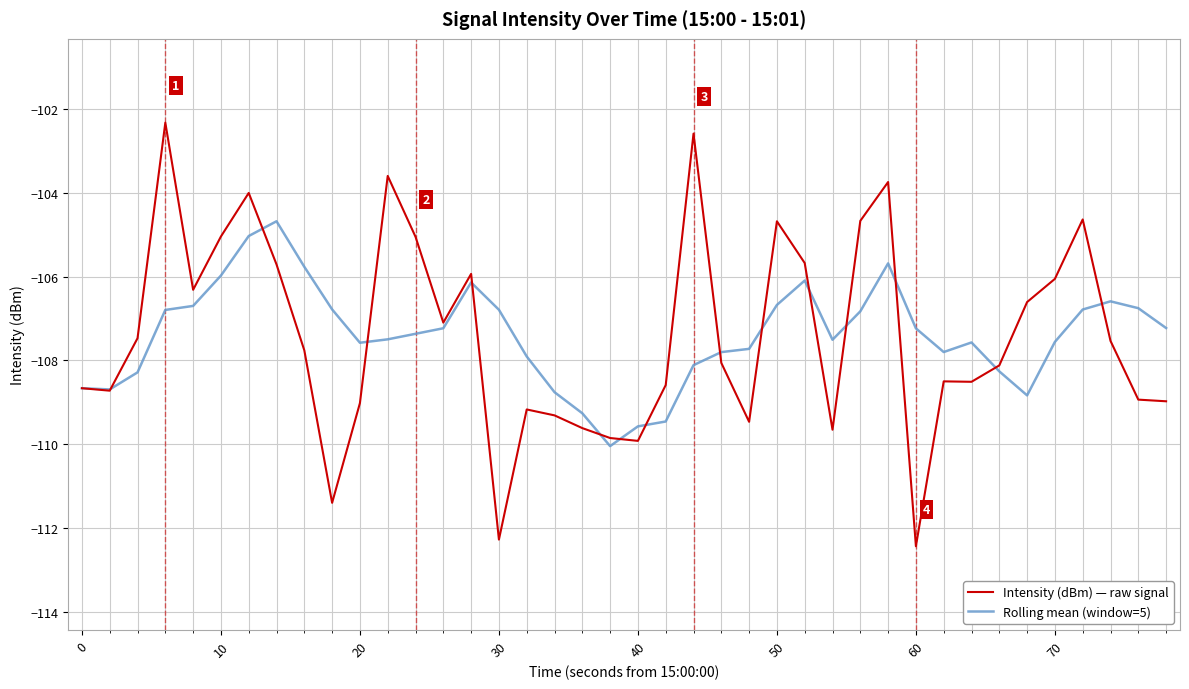

What is the average value of the Rolling mean (window=5) series?

-107.4